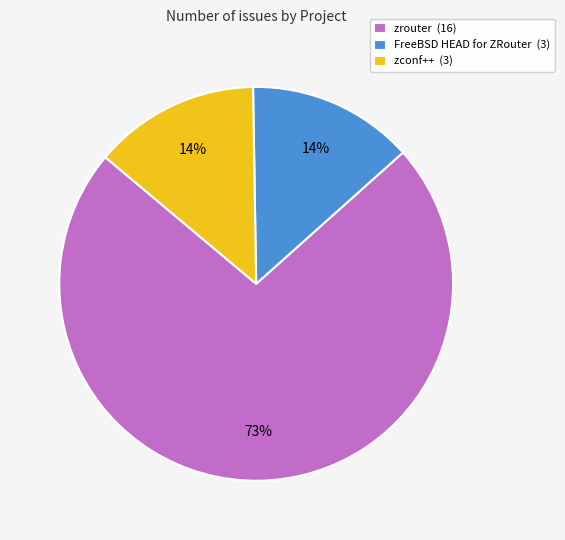

To the nearest percent, what is the average slice percentage?

33%